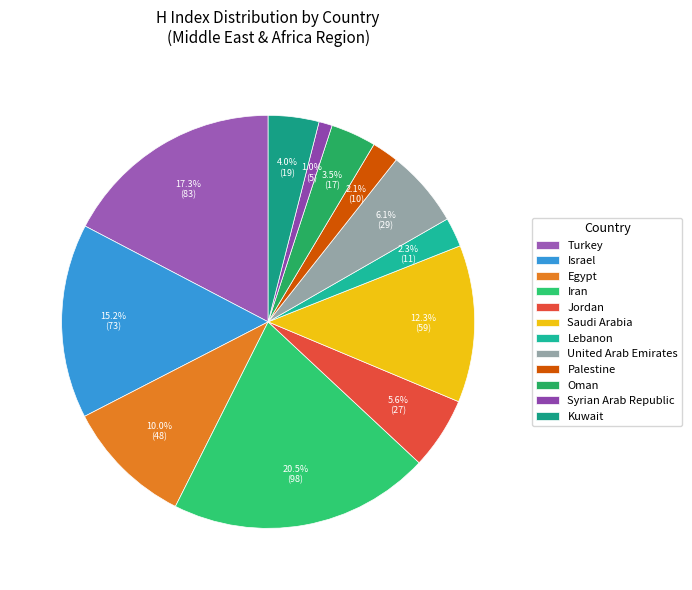

Do Egypt and Oman together represent more than half of the pie?

No